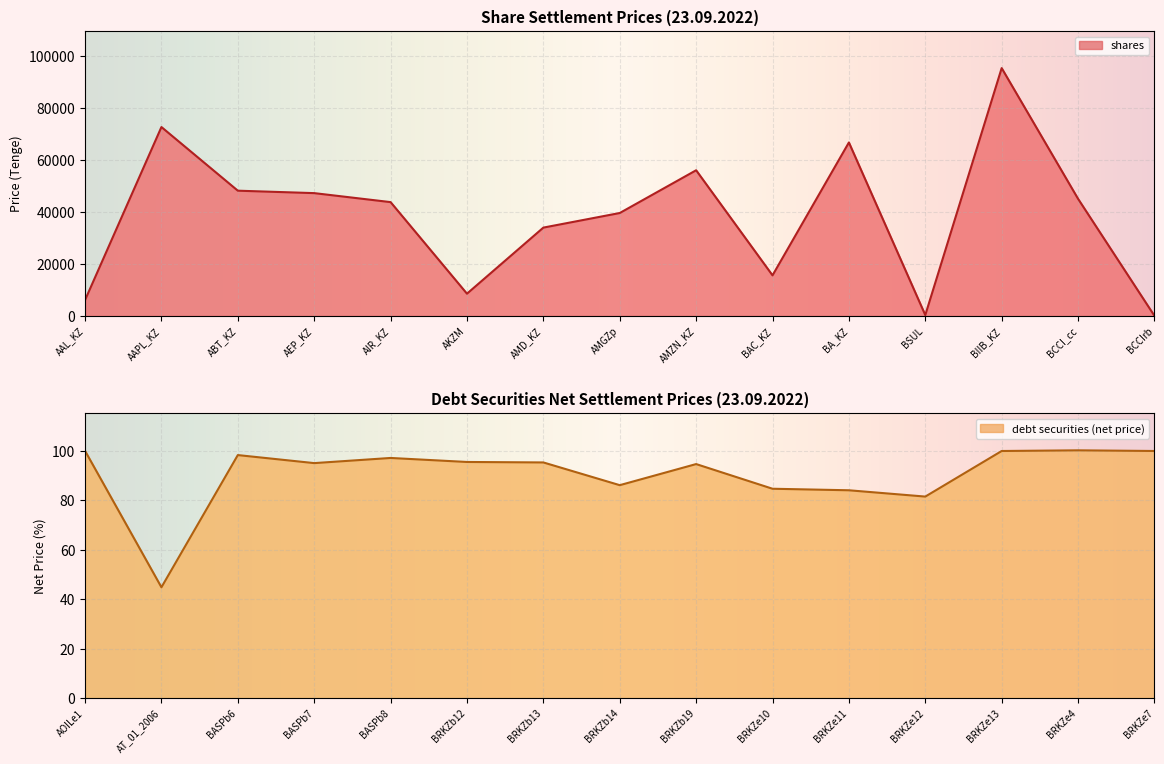

In debt securities (net price), how many points are higher than both neighbors (excluding endpoints)?

4